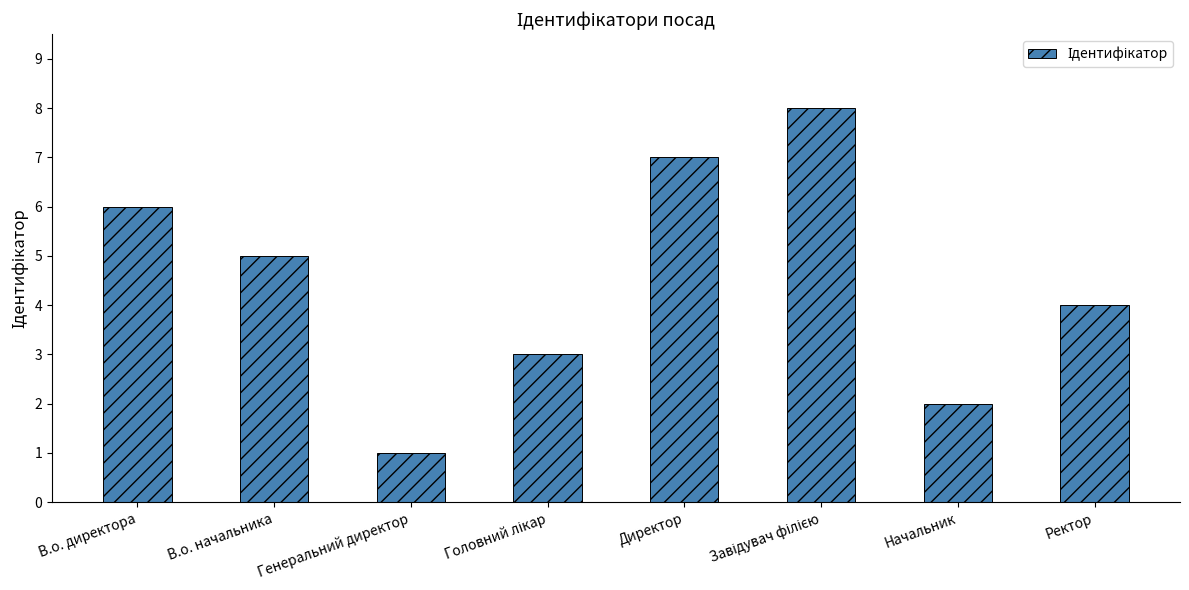

What is the value of the 8th bar from the left?

4